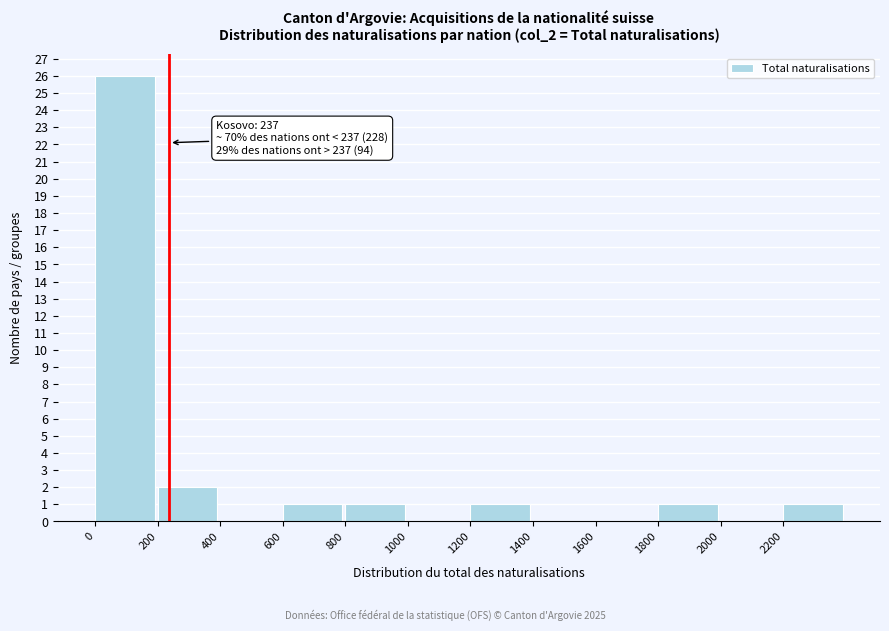

Over which range of the x-axis is the bar tallest?

0 to 200